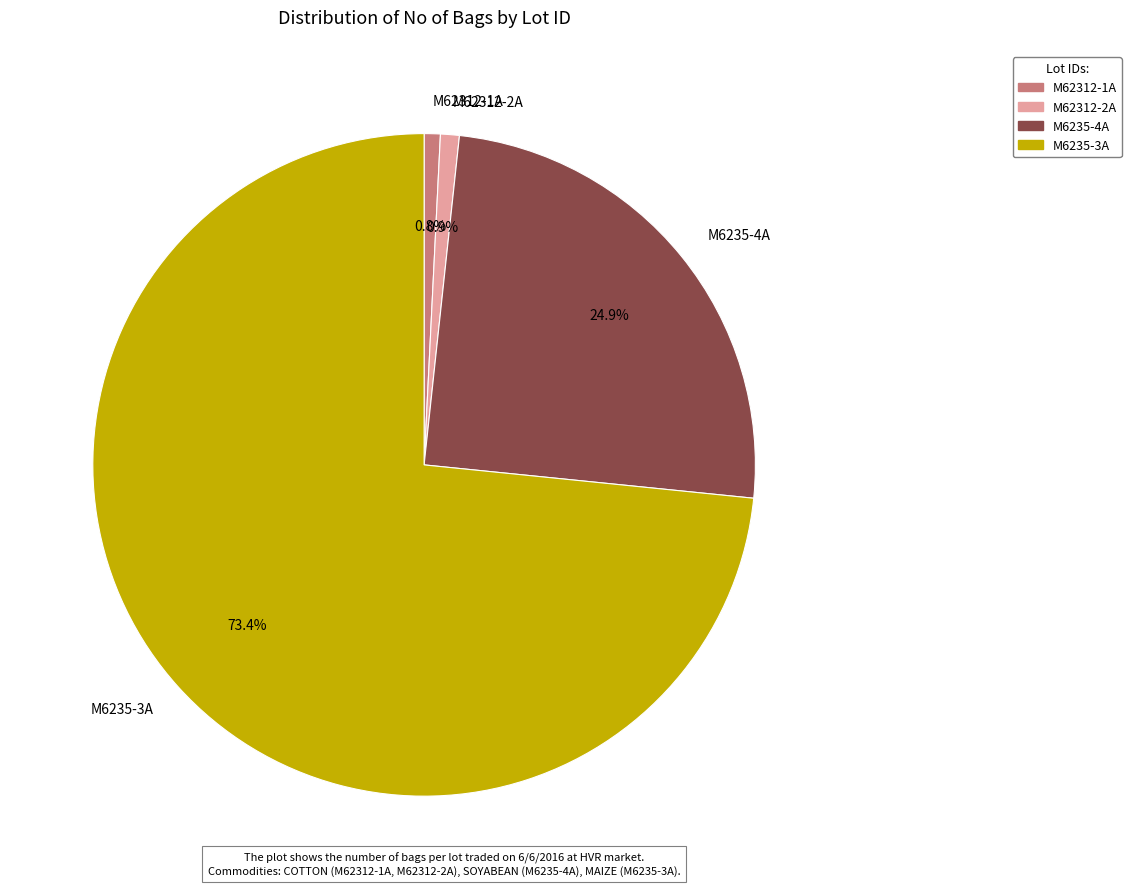

To the nearest percent, what portion does M6235-4A represent?

25%